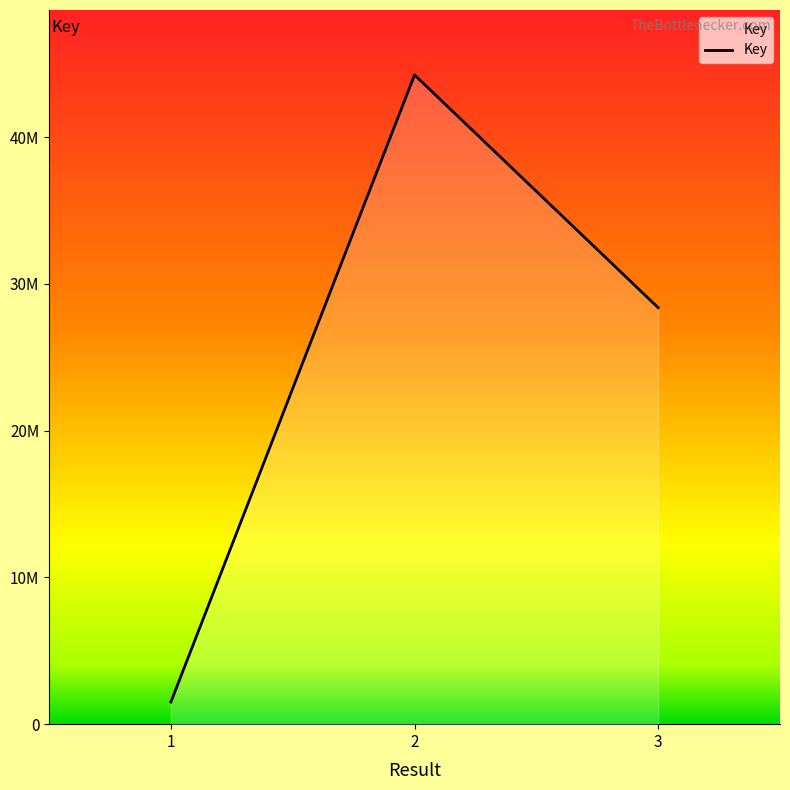

Is this an area chart (filled region under the line)?

Yes